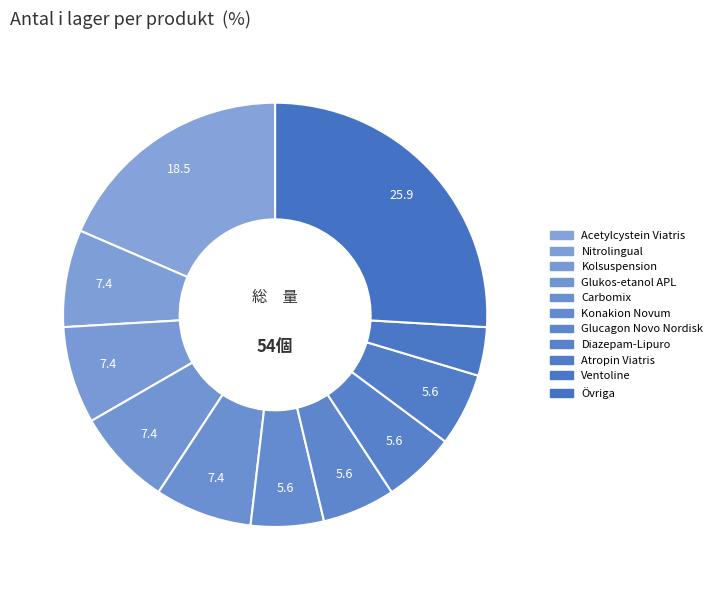

Count the number of slices in the pie.

11